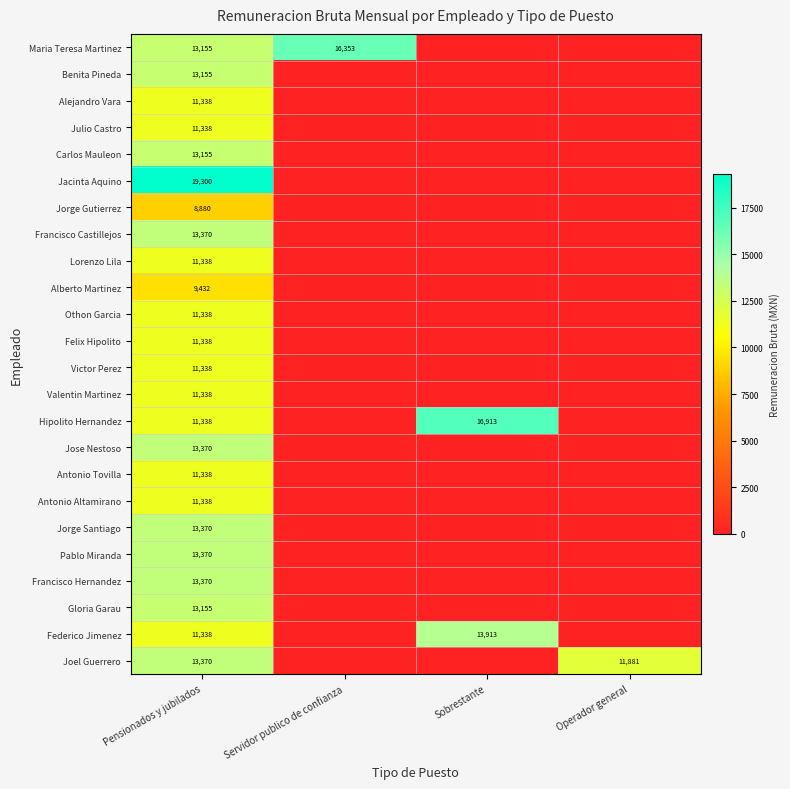

What is the spread (max minus min) of values at Operador general?

11880.8